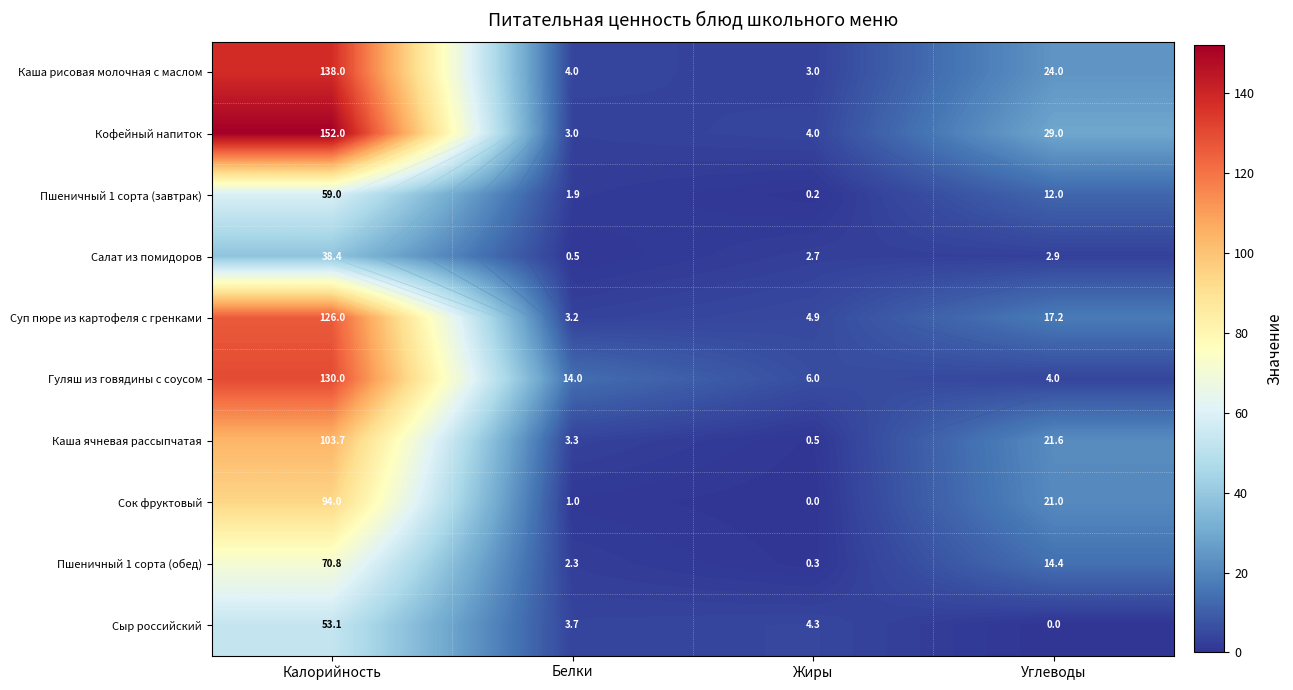

At how many categories does at least one series exceed 55?

1